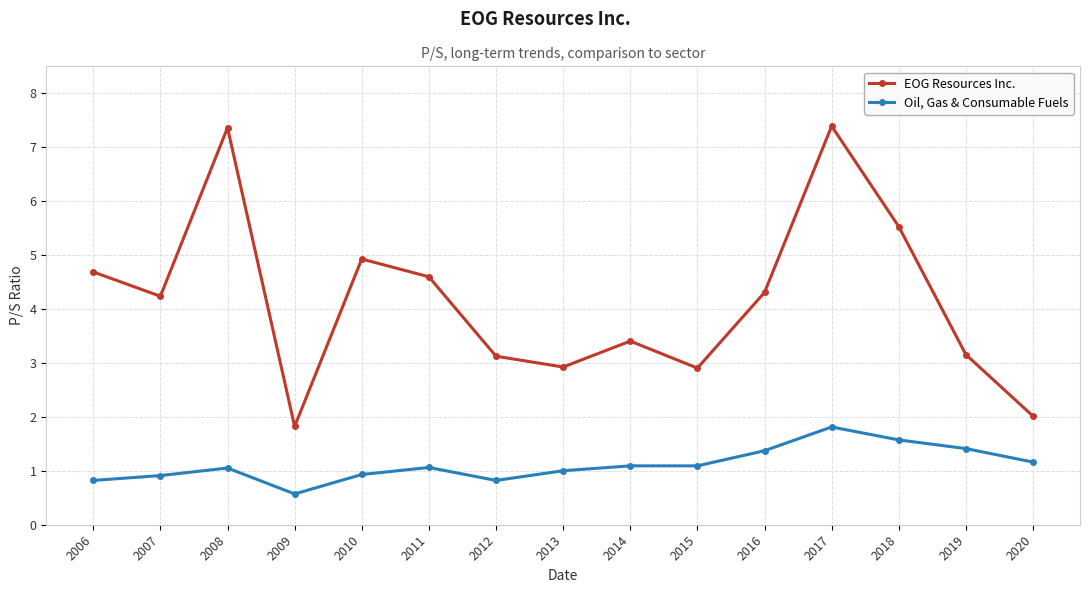

Count the number of categories in the chart.

15